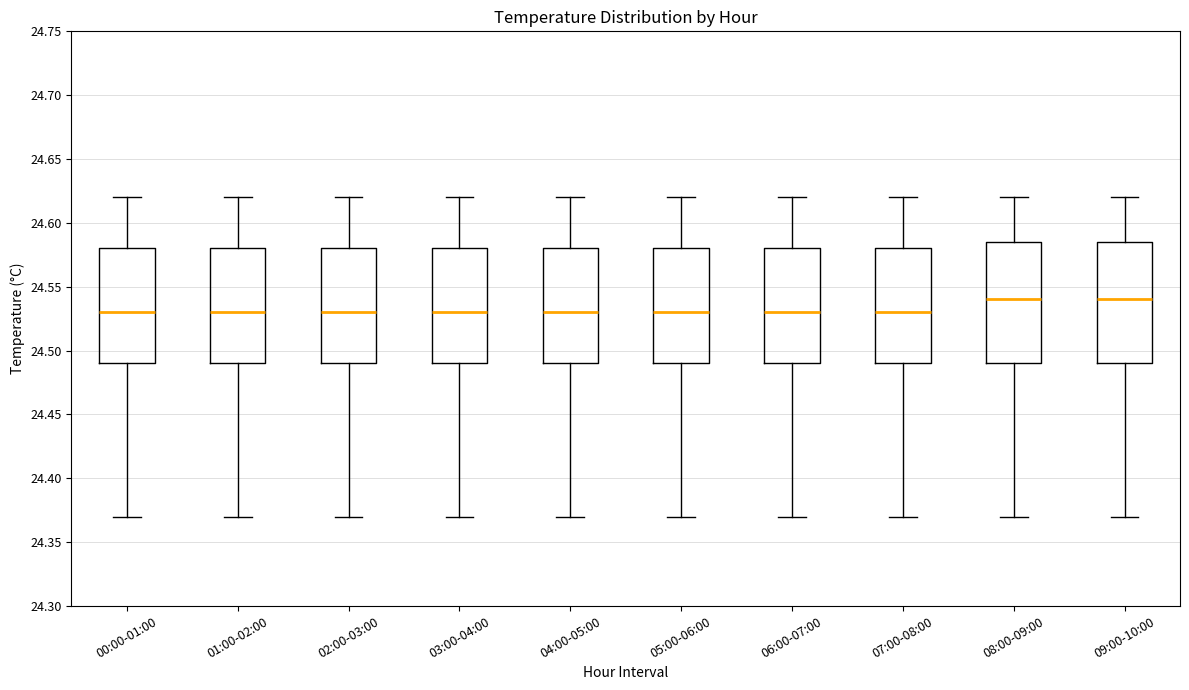

Reading left to right, transcribe this box plot: for each box, give where its median line is, the range the box spans, and where its two whiskers end, as read against the y-axis. The values are not printed on the chart, so give them approximately, as read against the axis.

00:00-01:00: median 24.530, box 24.490 to 24.580, whiskers 24.370 to 24.620
01:00-02:00: median 24.530, box 24.490 to 24.580, whiskers 24.370 to 24.620
02:00-03:00: median 24.530, box 24.490 to 24.580, whiskers 24.370 to 24.620
03:00-04:00: median 24.530, box 24.490 to 24.580, whiskers 24.370 to 24.620
04:00-05:00: median 24.530, box 24.490 to 24.580, whiskers 24.370 to 24.620
05:00-06:00: median 24.530, box 24.490 to 24.580, whiskers 24.370 to 24.620
06:00-07:00: median 24.530, box 24.490 to 24.580, whiskers 24.370 to 24.620
07:00-08:00: median 24.530, box 24.490 to 24.580, whiskers 24.370 to 24.620
08:00-09:00: median 24.540, box 24.490 to 24.585, whiskers 24.370 to 24.620
09:00-10:00: median 24.540, box 24.490 to 24.585, whiskers 24.370 to 24.620